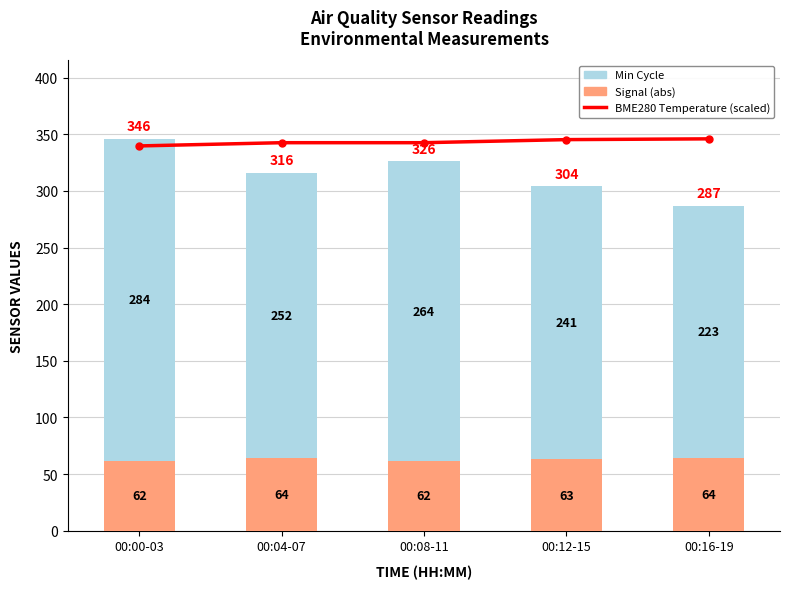

Which series changed the most between 00:04-07 and 00:12-15?

Min Cycle